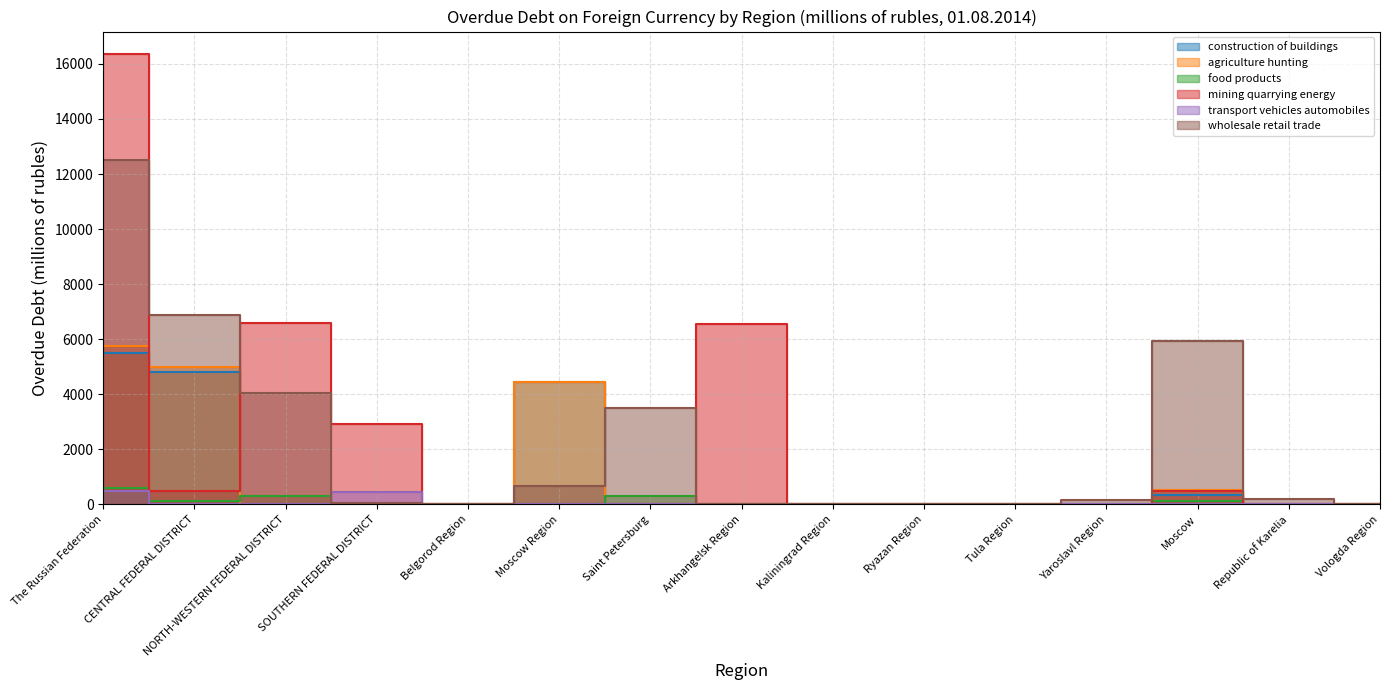

How many data points in transport vehicles automobiles are above 0?

2